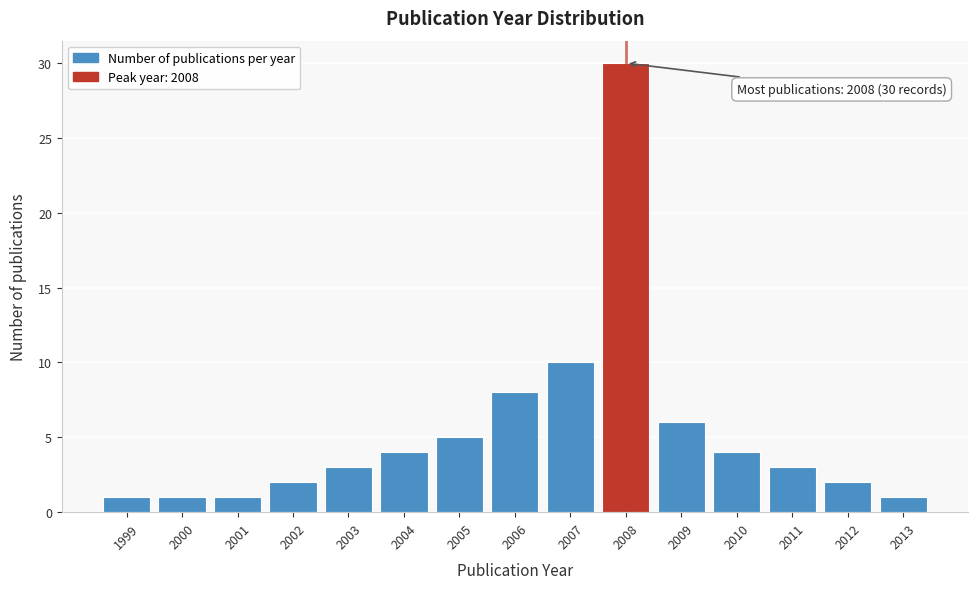

Reading left to right, list all the values displayed in this chart.

1	1	1	2	3	4	5	8	10	30	6	4	3	2	1